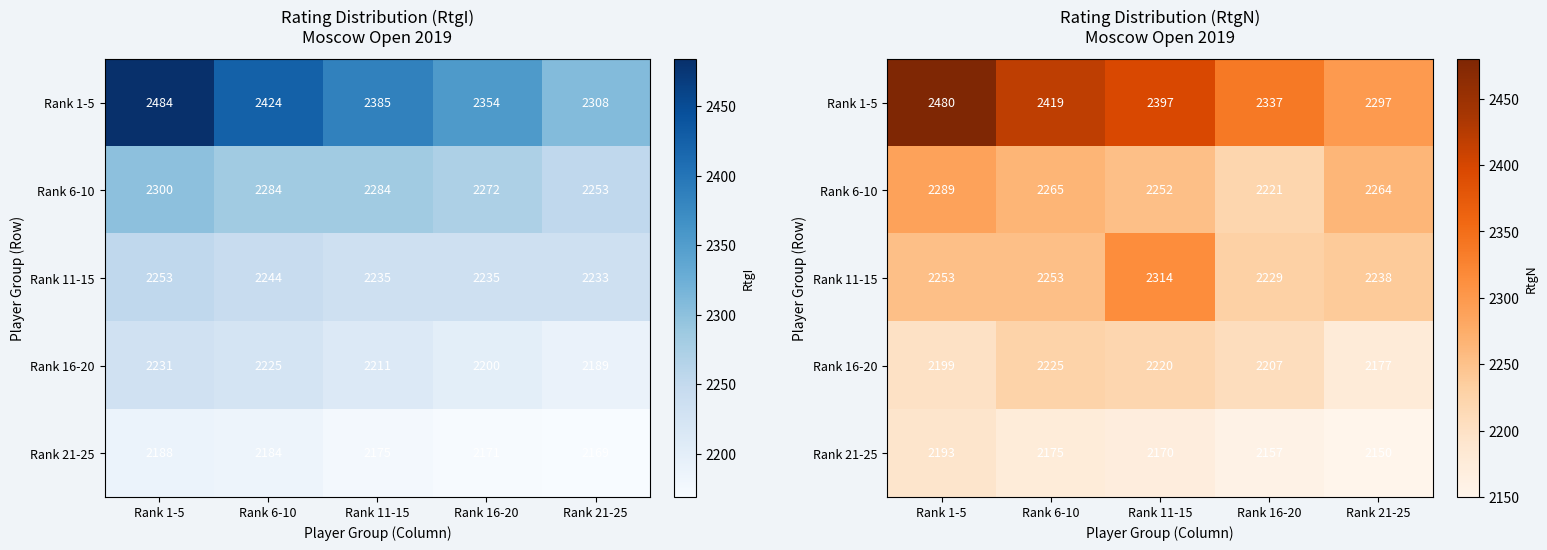

What is the greatest value displayed?

2480